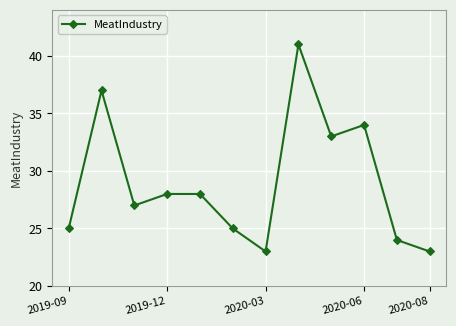

How many categories are shown in the chart?

12